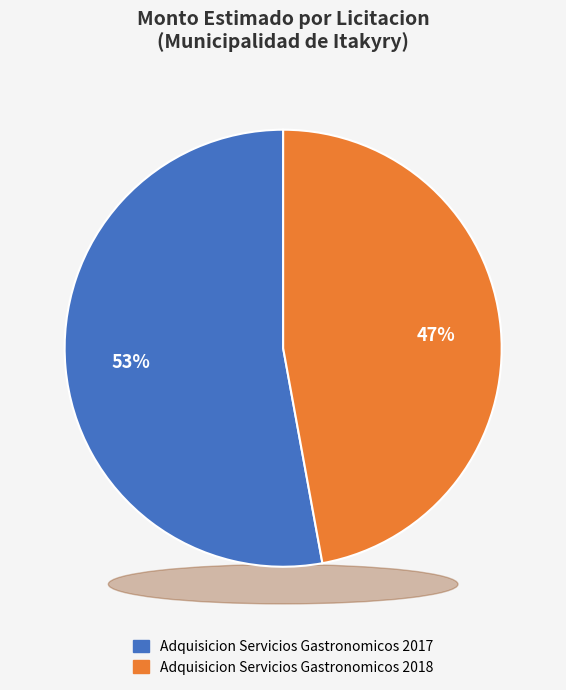

Does Adquisicion Servicios Gastronomicos 2017 account for over 50% of the chart?

Yes